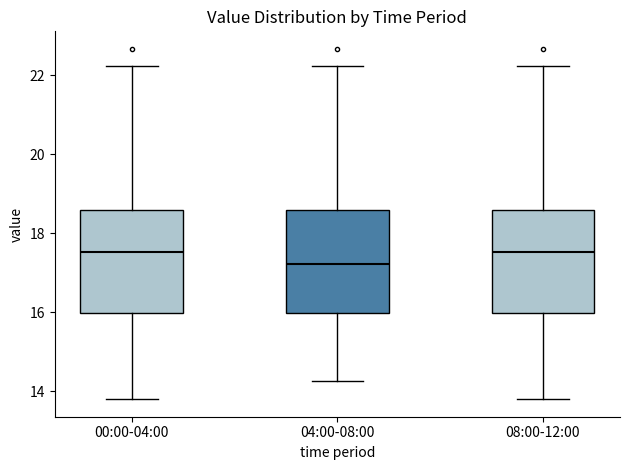

Reading left to right, read every box against the y-axis: the position of its median line, the range the box covers, and the ends of its whiskers. The values are not printed on the chart, so give them approximately, as read against the axis.

00:00-04:00: median 17.6, box 16.0 to 18.6, whiskers 13.8 to 22.2
04:00-08:00: median 17.2, box 16.0 to 18.6, whiskers 14.2 to 22.2
08:00-12:00: median 17.6, box 16.0 to 18.6, whiskers 13.8 to 22.2